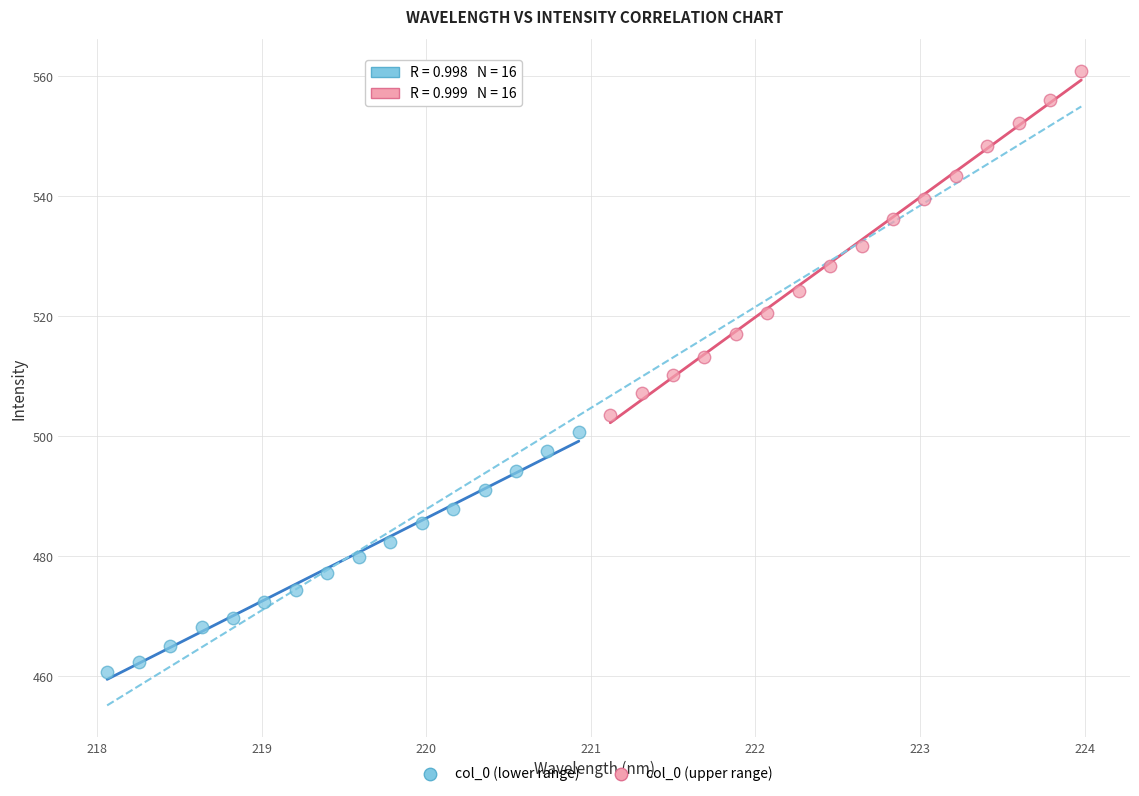

Which series has the largest Y range (max minus min)?

col_0 (upper range)